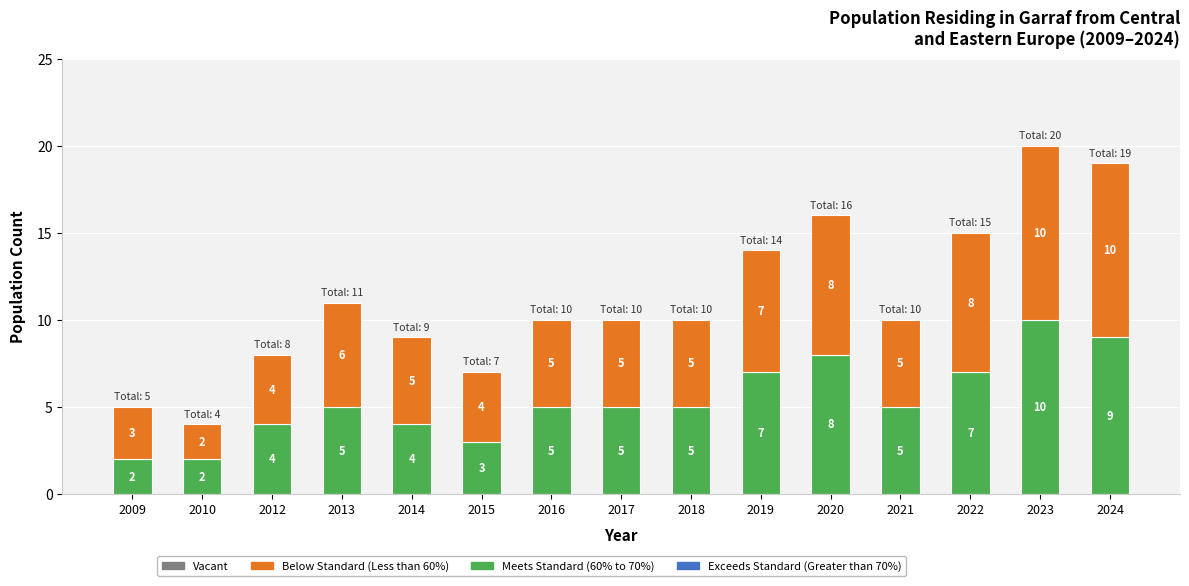

The Meets Standard (60% to 70%) series shows 8 at 2020. True or false?

True